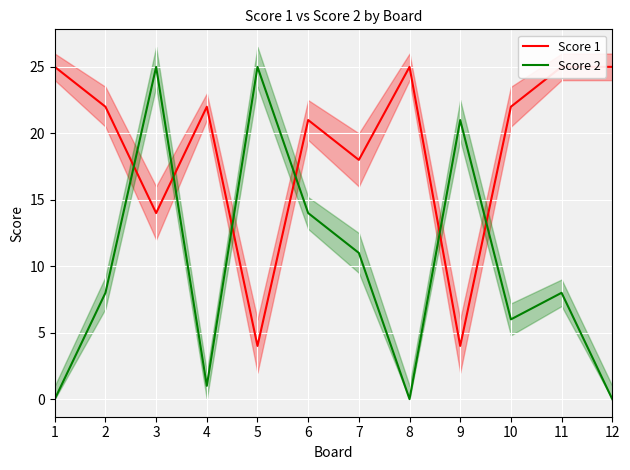

The Score 1 series shows 25 at 12. True or false?

True